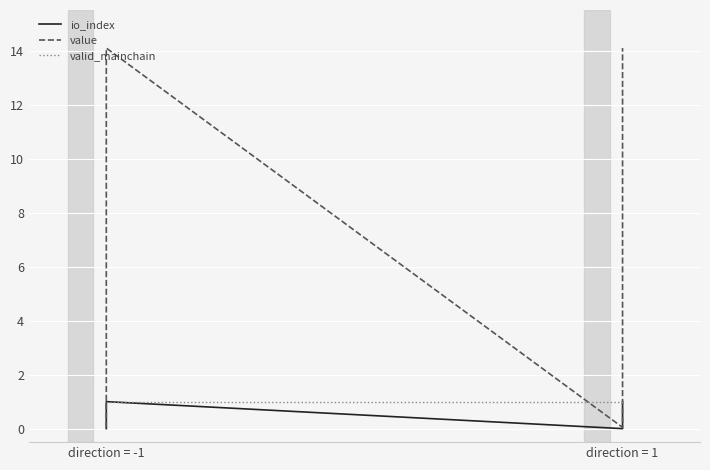

What are all the series names shown in the legend?

io_index, value, valid_mainchain